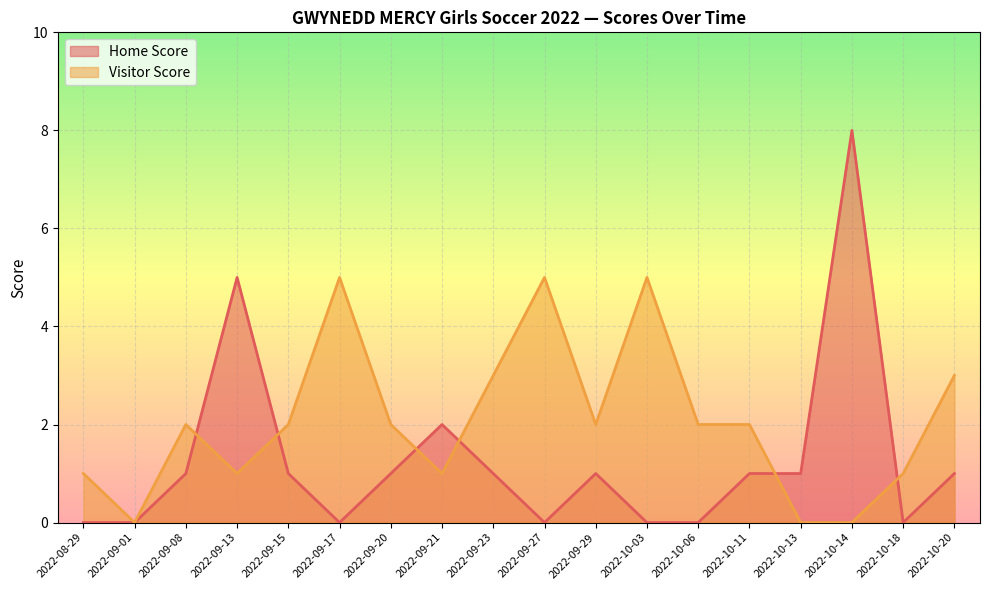

Does the chart display data point markers on the line(s)?

No